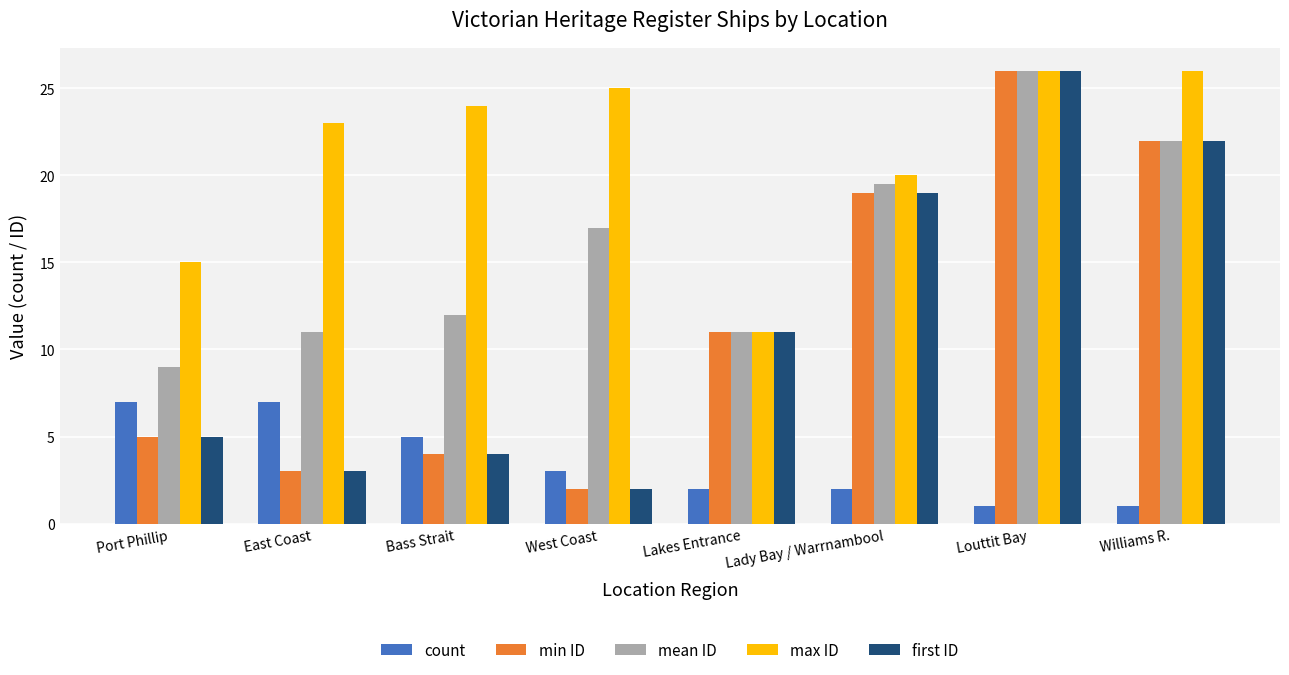

What are all the series names shown in the legend?

count, min ID, mean ID, max ID, first ID